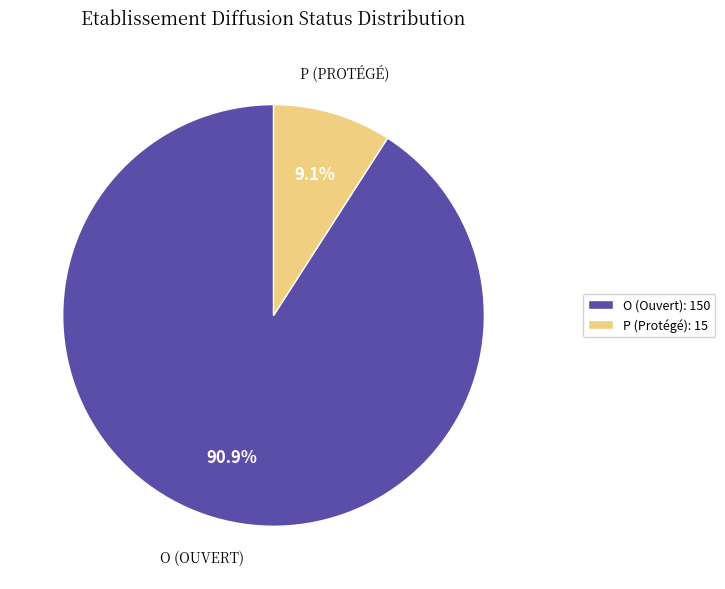

How many slices are in this pie chart?

2